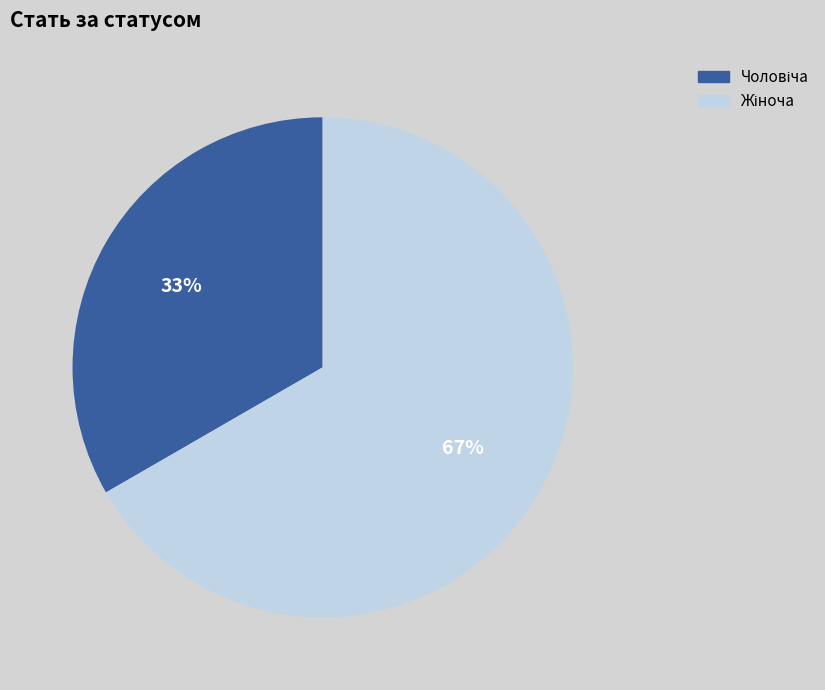

Is there any slice that represents more than half of the pie?

Yes